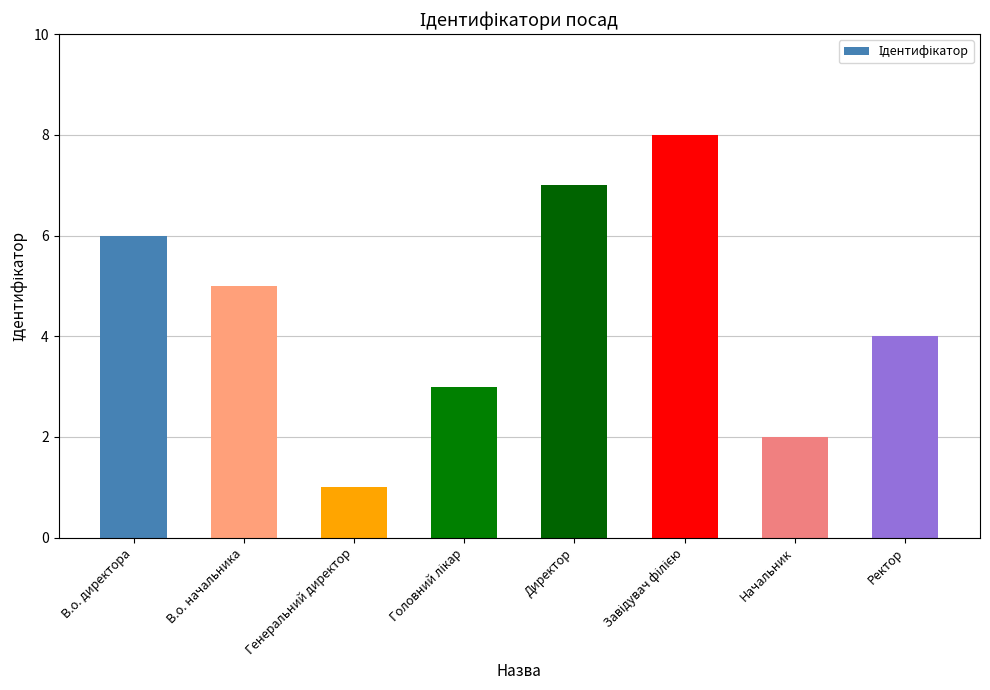

Which category has the lowest value across all series?

Генеральний директор